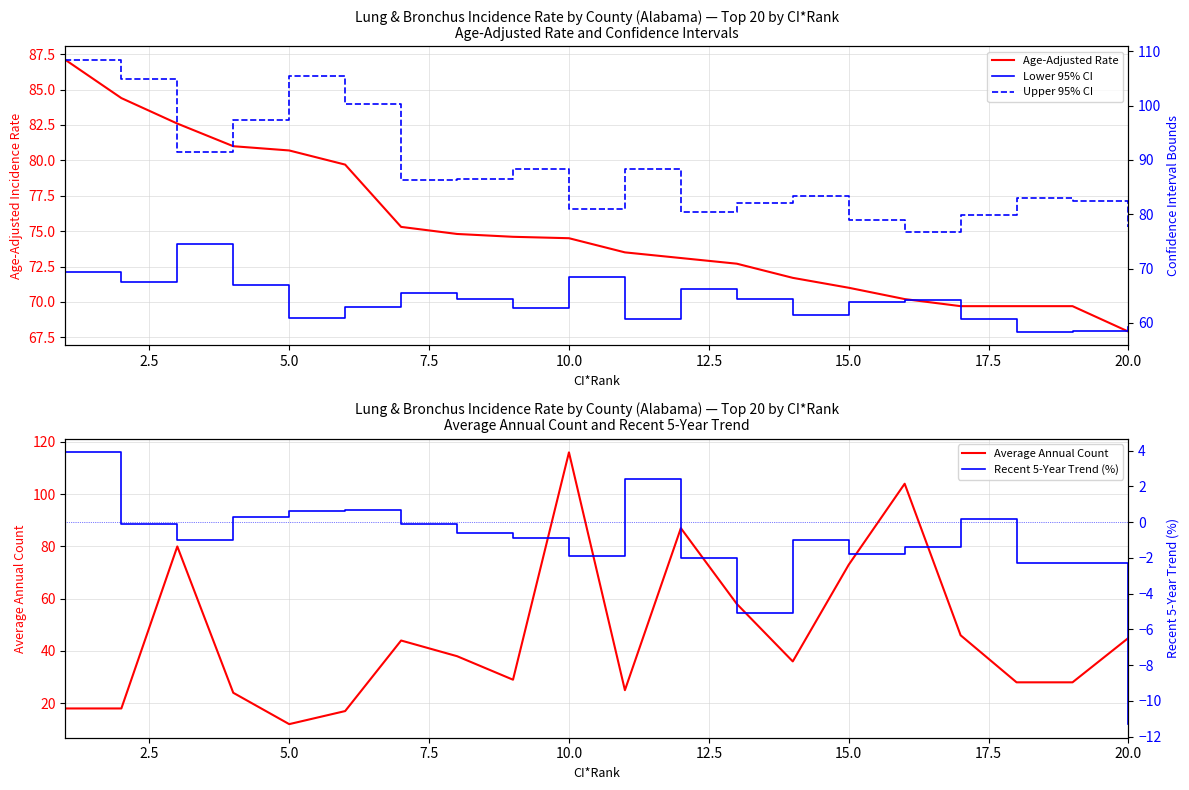

Is the value of Average Annual Count at 10.0 greater than the value of Upper 95% CI at 14?

No